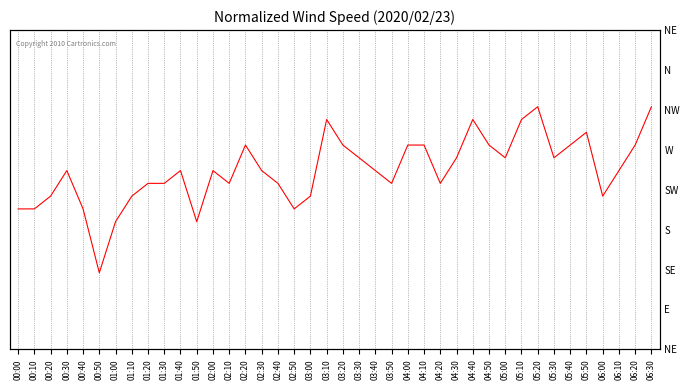

What is the difference between the values at 01:50 and 02:30?

0.4